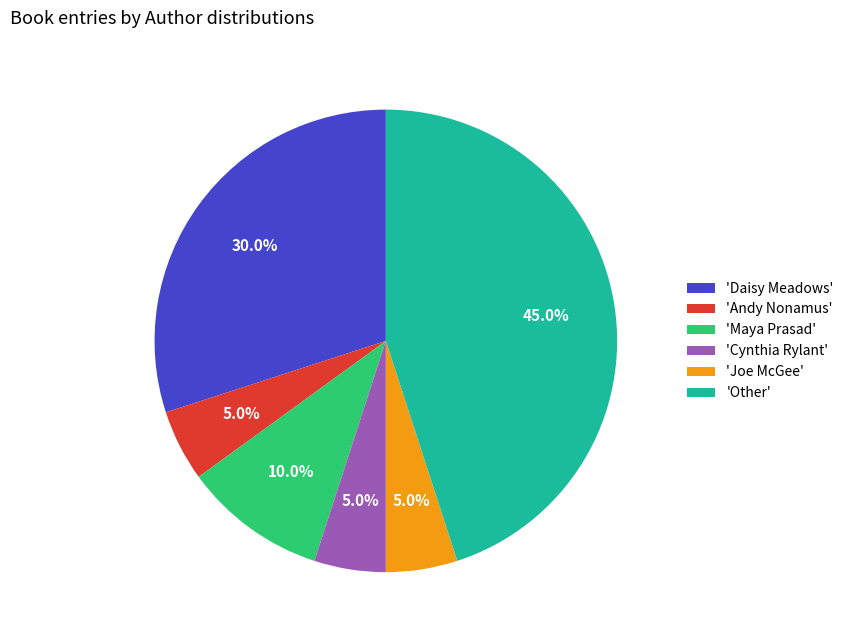

Do 'Joe McGee' and 'Cynthia Rylant' together represent more than half of the pie?

No